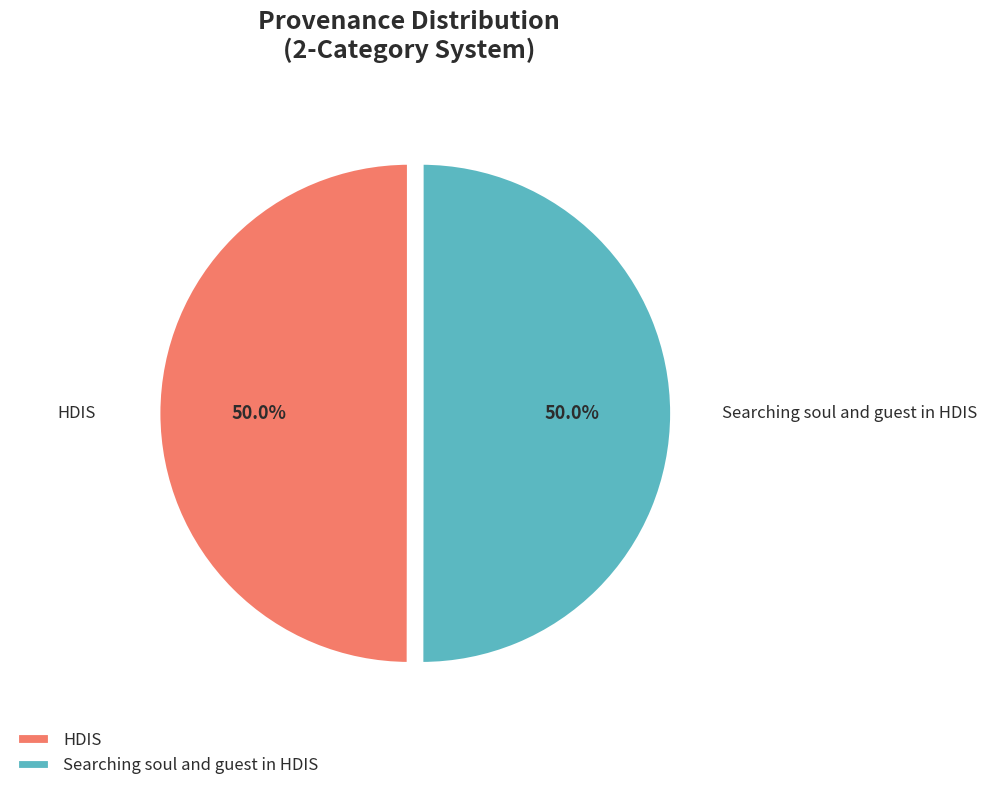

True or false: Searching soul and guest in HDIS accounts for 50% of the total.

True